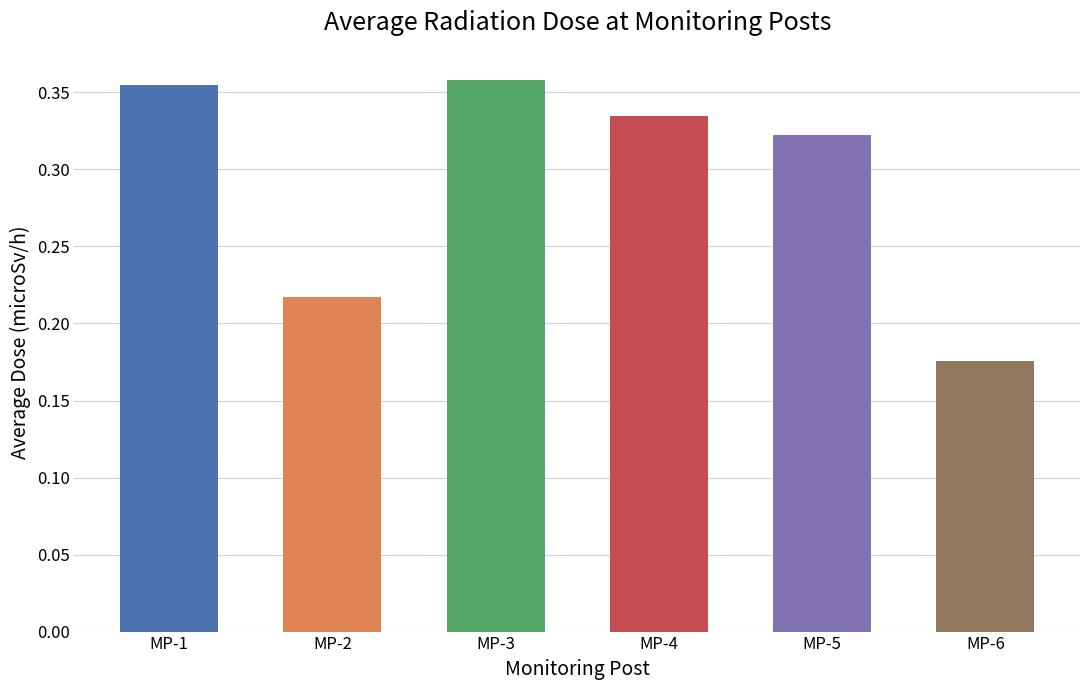

Is the value of MP-5(microSv/h) at 20 greater than the value of MP-3(microSv/h) at 18?

No